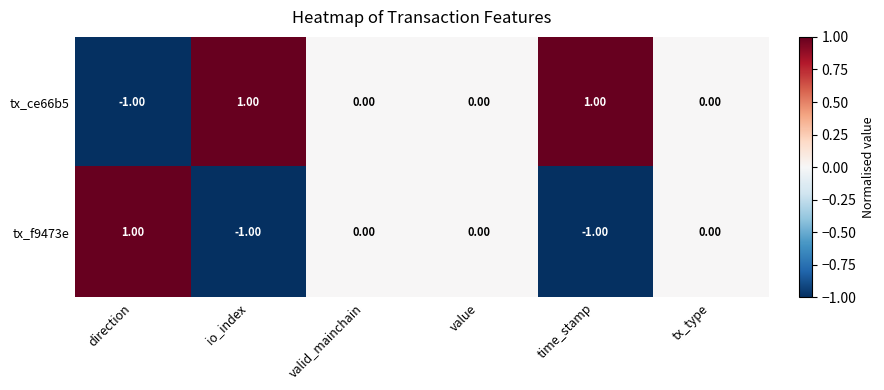

How many series are shown in this chart?

2